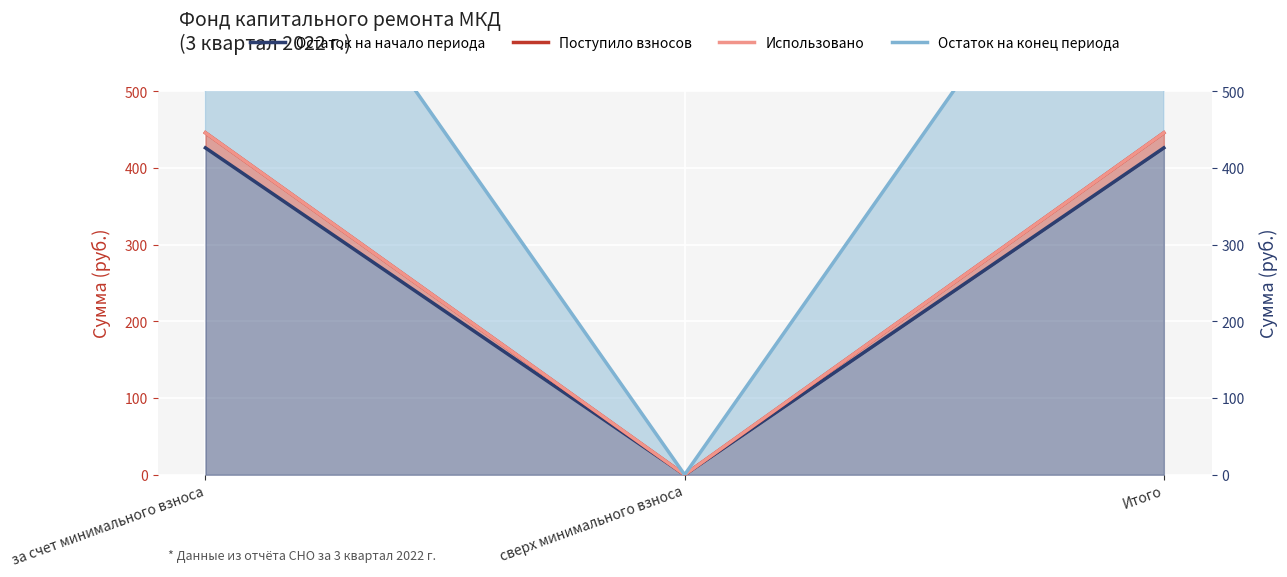

How many categories are shown in the chart?

3